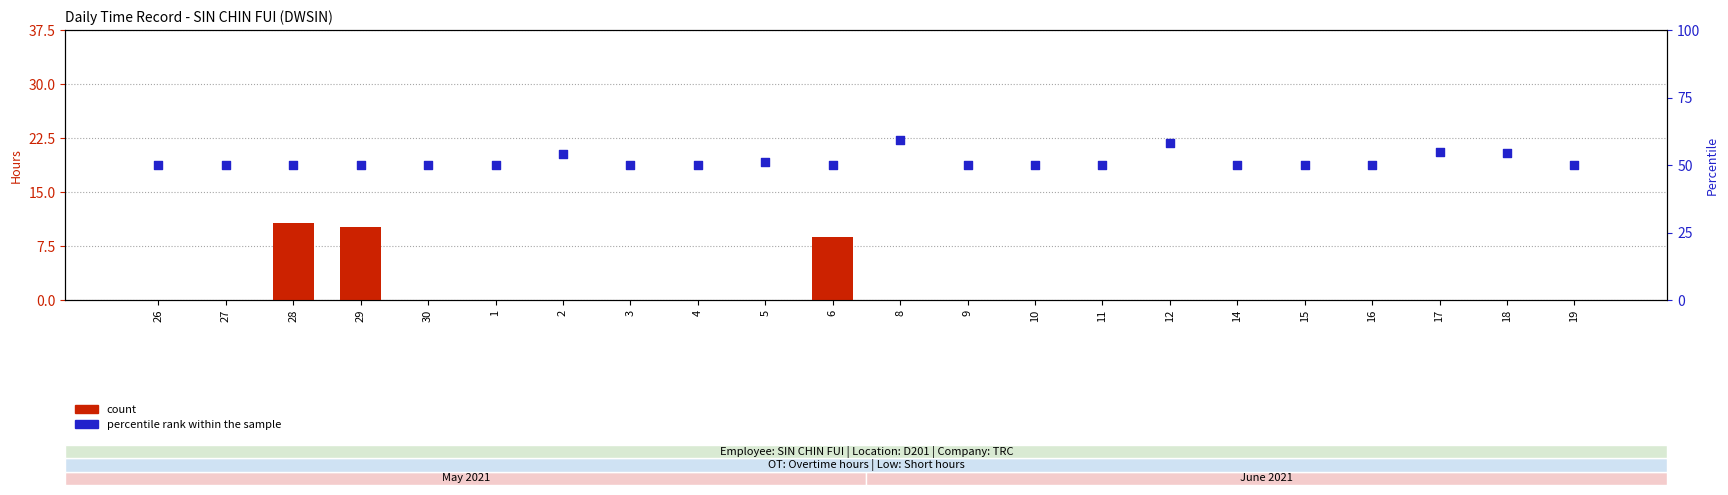

Which series contains the lowest Y value?

count